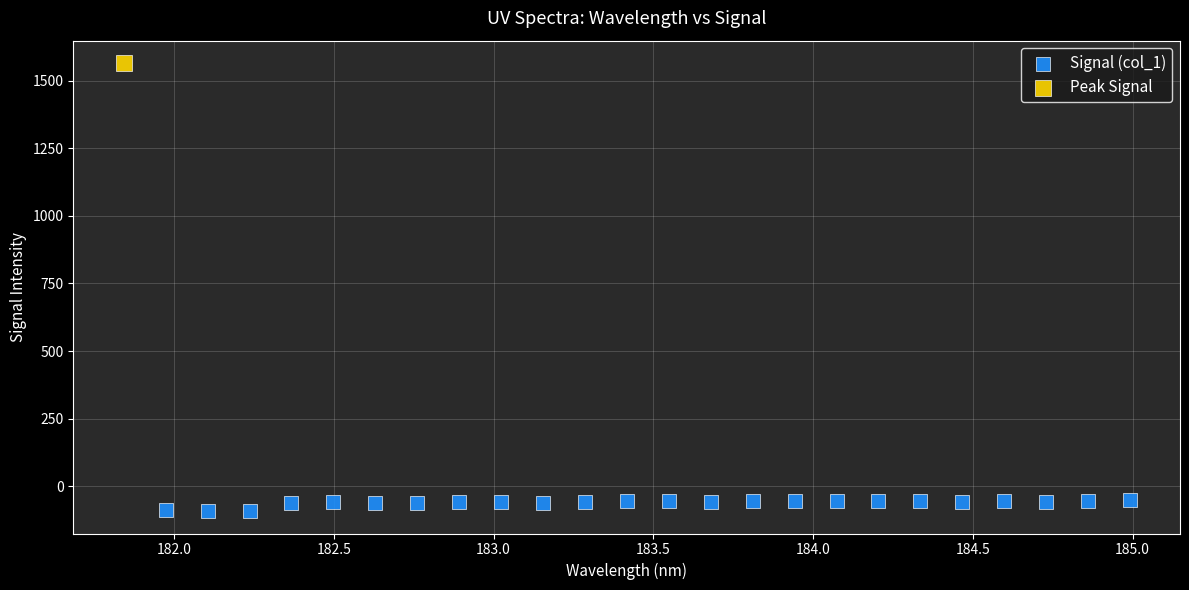

What are all the series names shown in the legend?

Signal (col_1), Peak Signal